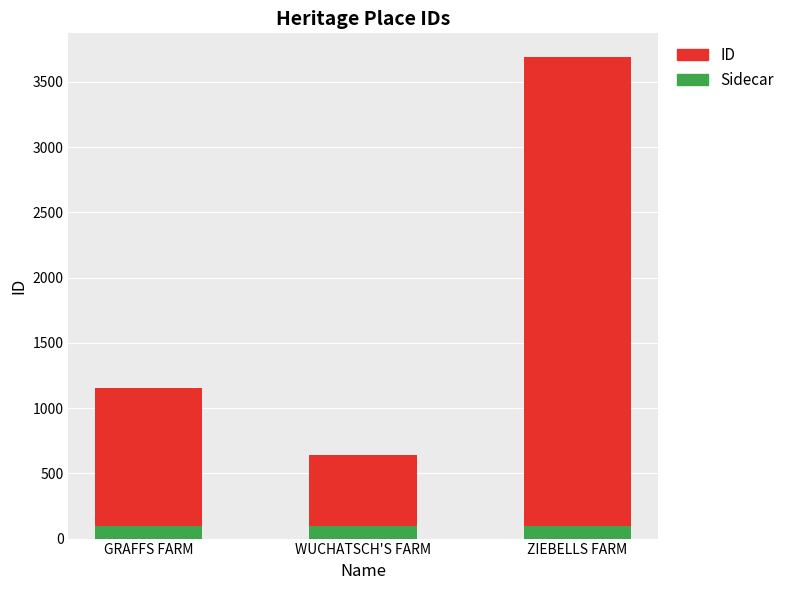

How many bars are there in total?

3